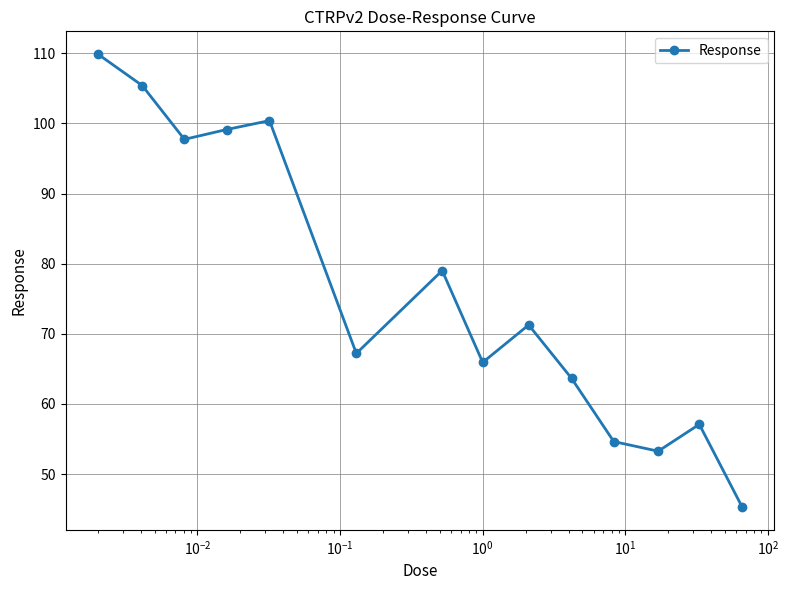

What is the sum of all values?

1069.9